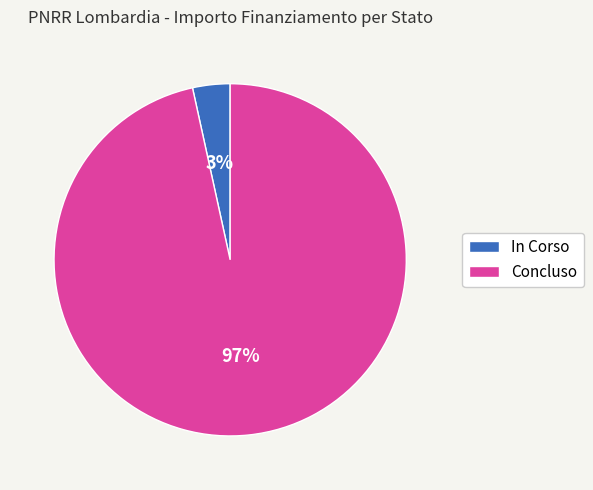

Which category has the smallest portion of the pie?

In Corso